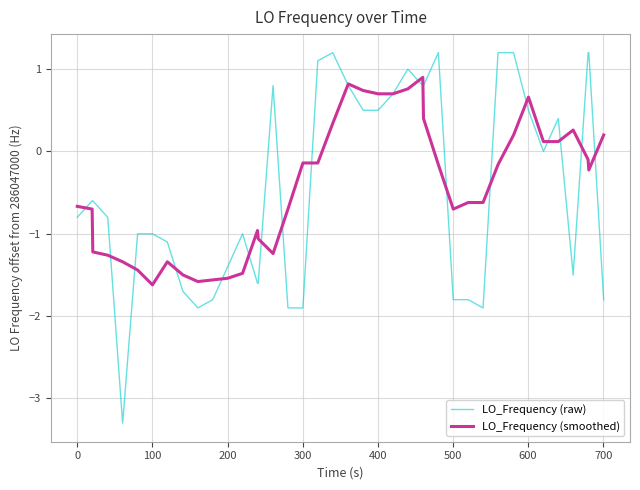

Rank the series by their maximum value, from highest to lowest.

LO_Frequency (raw), LO_Frequency (smoothed)